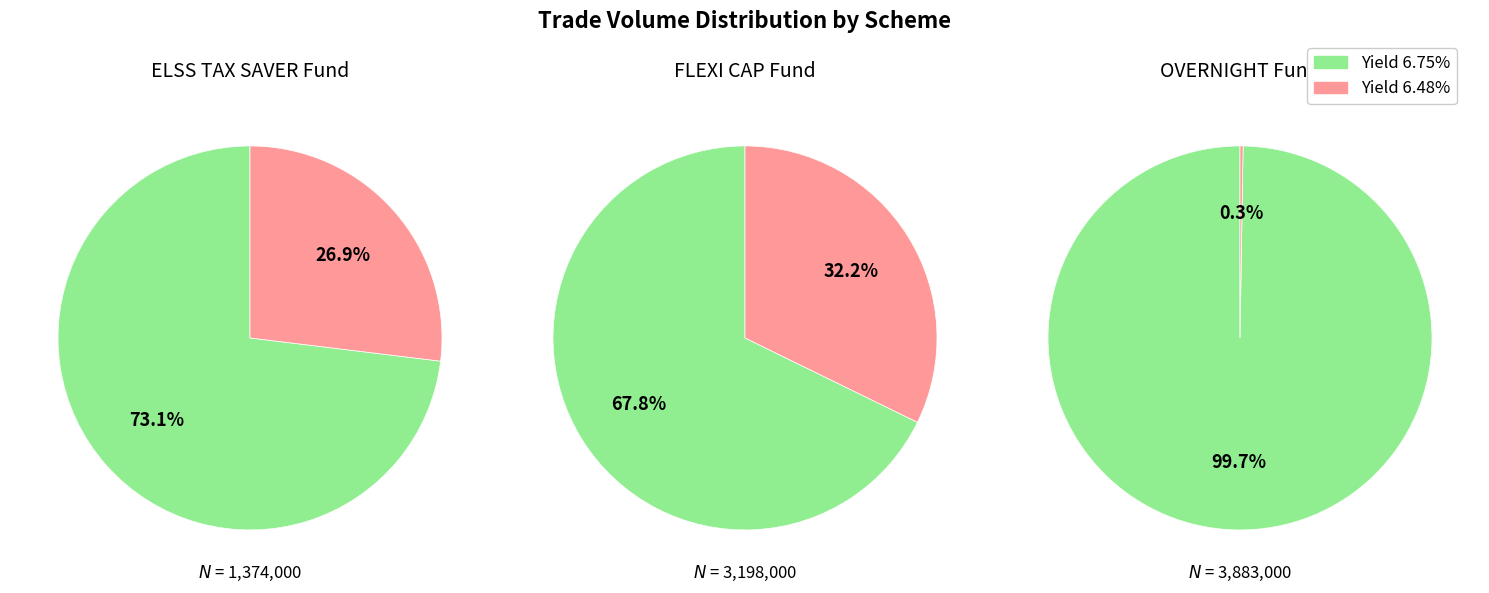

What percentage is NOT represented by SAMCO ELSS TAX SAVER FUND (6.48%)?

95.6%